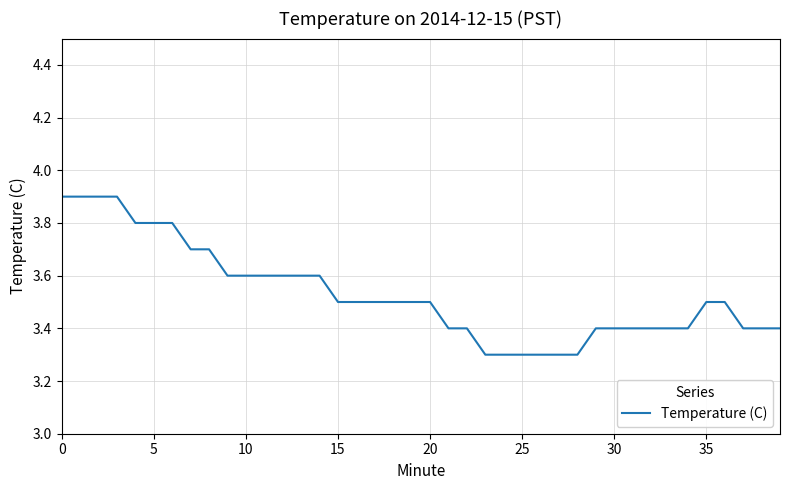

What is the difference between the maximum and minimum values?

0.6